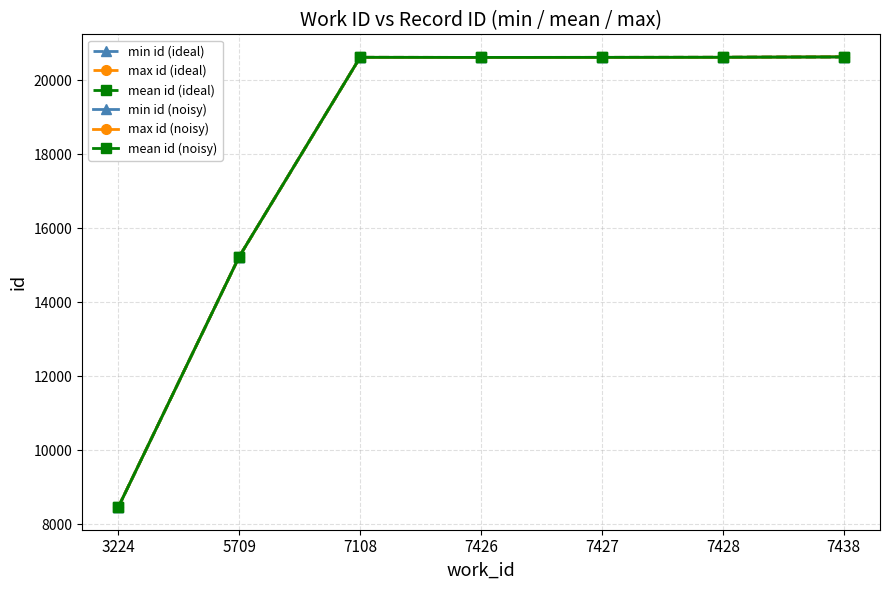

Which series changed the most between 7108 and 7428?

min id (ideal)